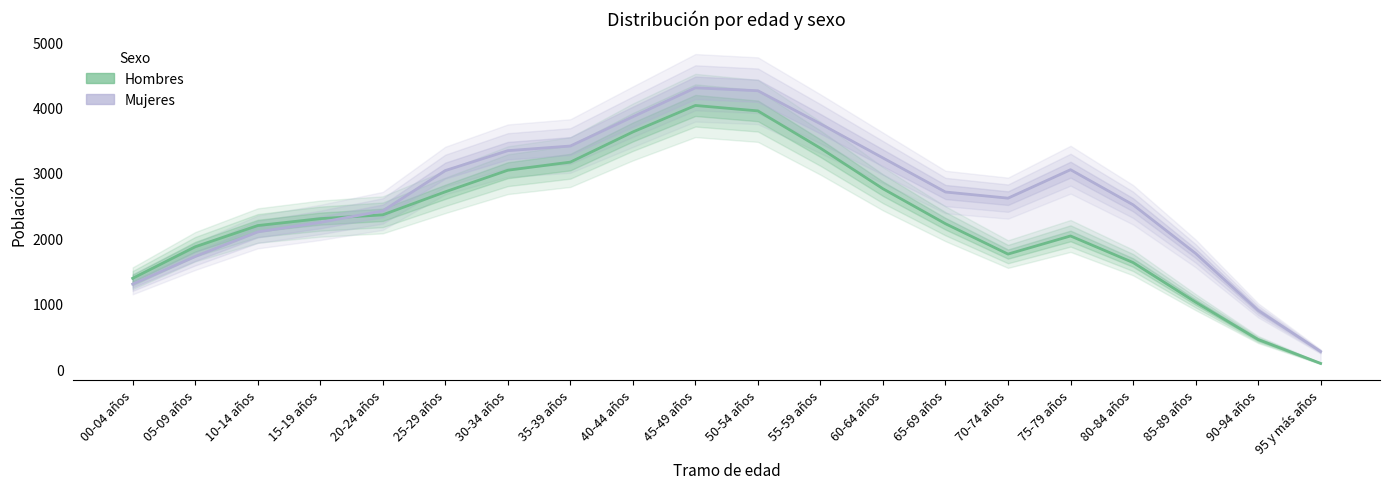

What is the spread (max minus min) of values at 95 y más años?

182